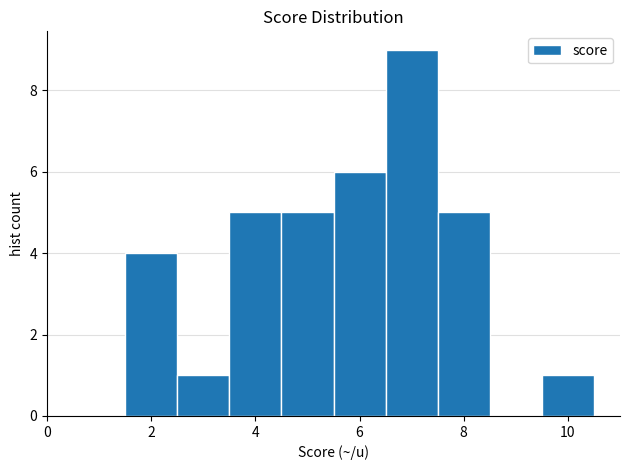

What is the height of the bar covering 1.5 to 2.5 on the x-axis? Neither the bar edges nor the heights are printed on the chart, so give them approximately, as read against the axes.

4